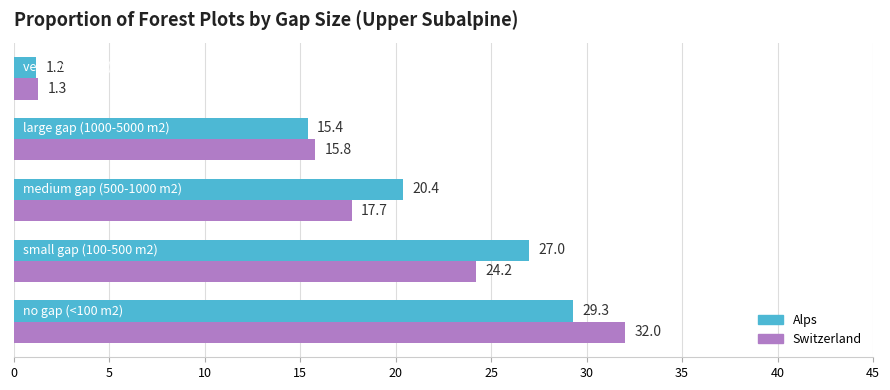

Which series has the largest range (max minus min)?

Switzerland